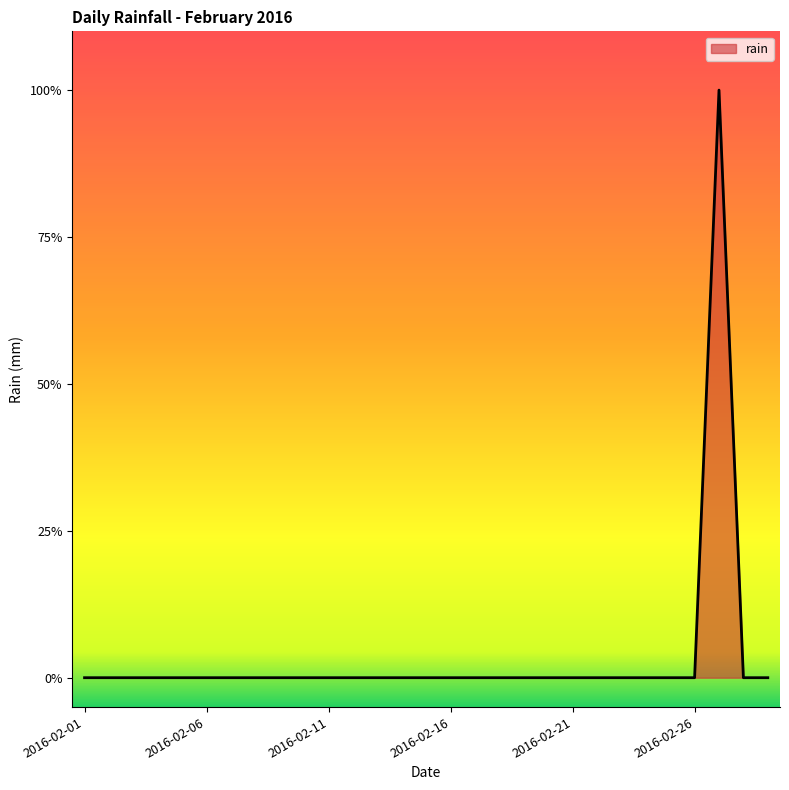

True or false: there are more than 2 points higher than both neighbors.

False